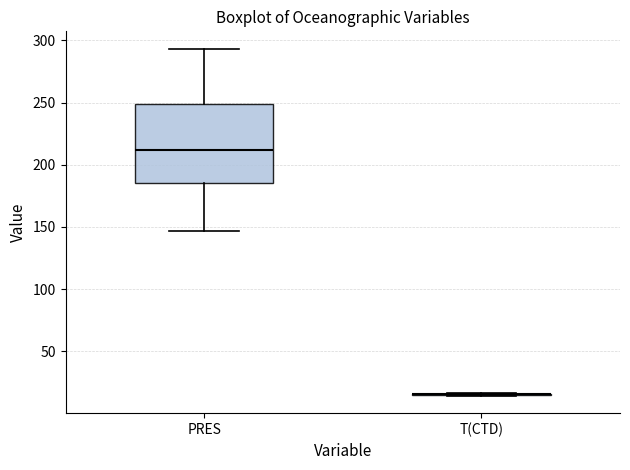

Reading left to right, read every box against the y-axis: the position of its median line, the range the box covers, and the ends of its whiskers. The values are not printed on the chart, so give them approximately, as read against the axis.

PRES: median 210, box 185 to 250, whiskers 145 to 295
T(CTD): box collapsed to a line at 15, whiskers 15 to 15